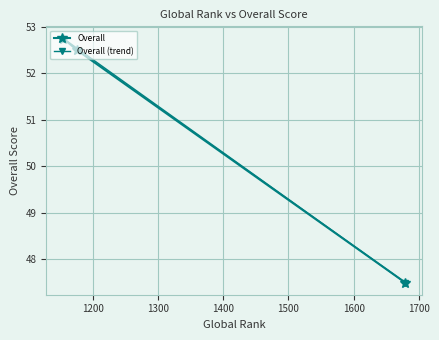

Is this an area chart (filled region under the line)?

No